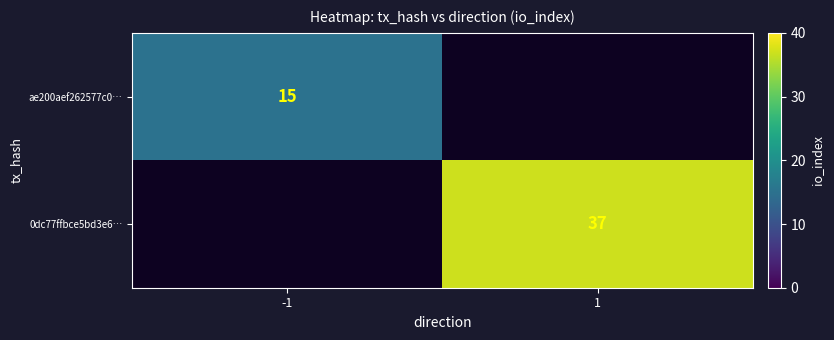

Count the number of categories in the chart.

2